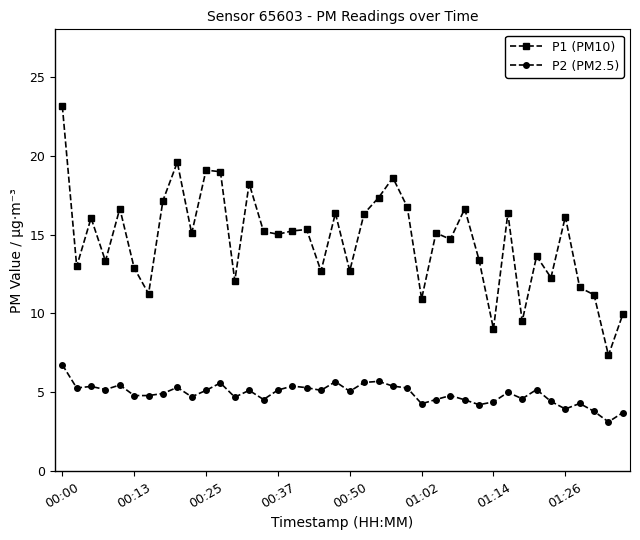

Which series has the widest spread of values?

P1 (PM10)